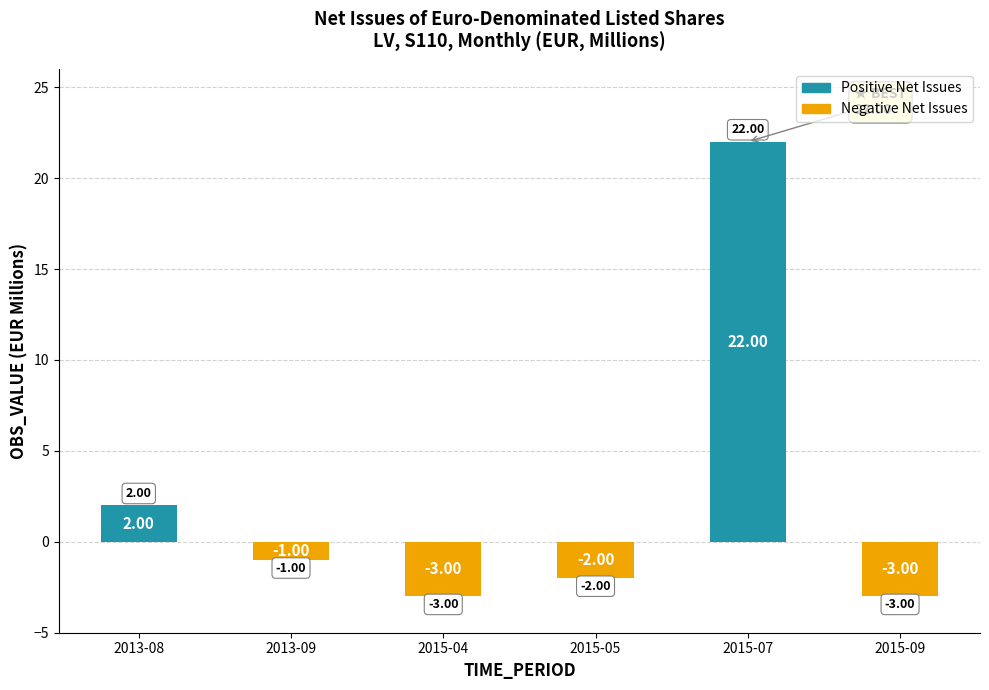

At which category does the chart reach its minimum across all series?

2015-04